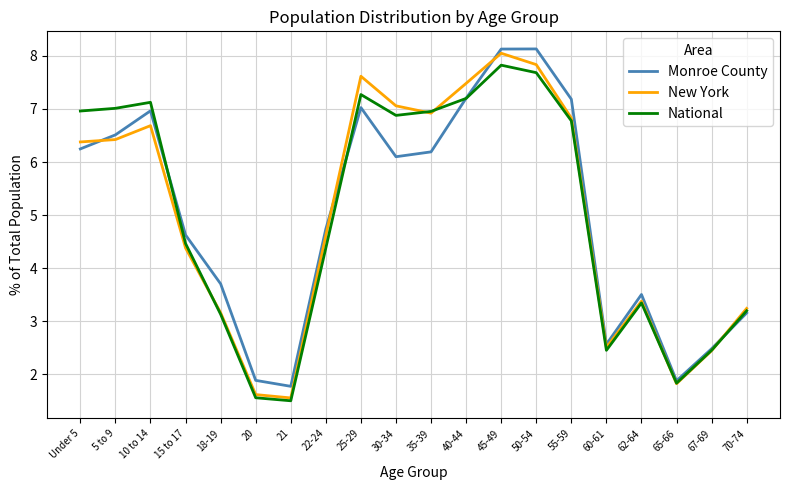

The National series shows 1.6 at 18-19. True or false?

False